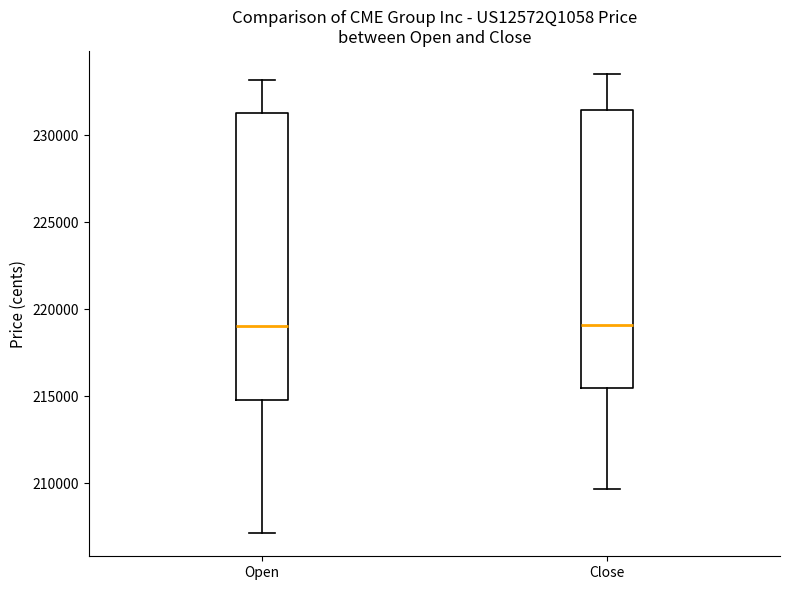

Where is the upper edge of the box for Close on the y-axis? The values are not printed on the chart, so give them approximately, as read against the axis.

231500